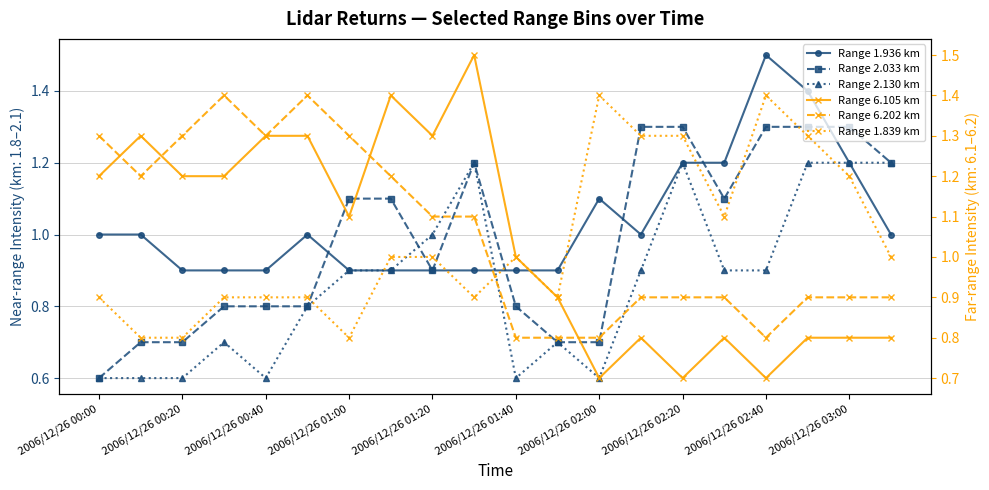

Which series has the largest range (max minus min)?

Range 6.105 km